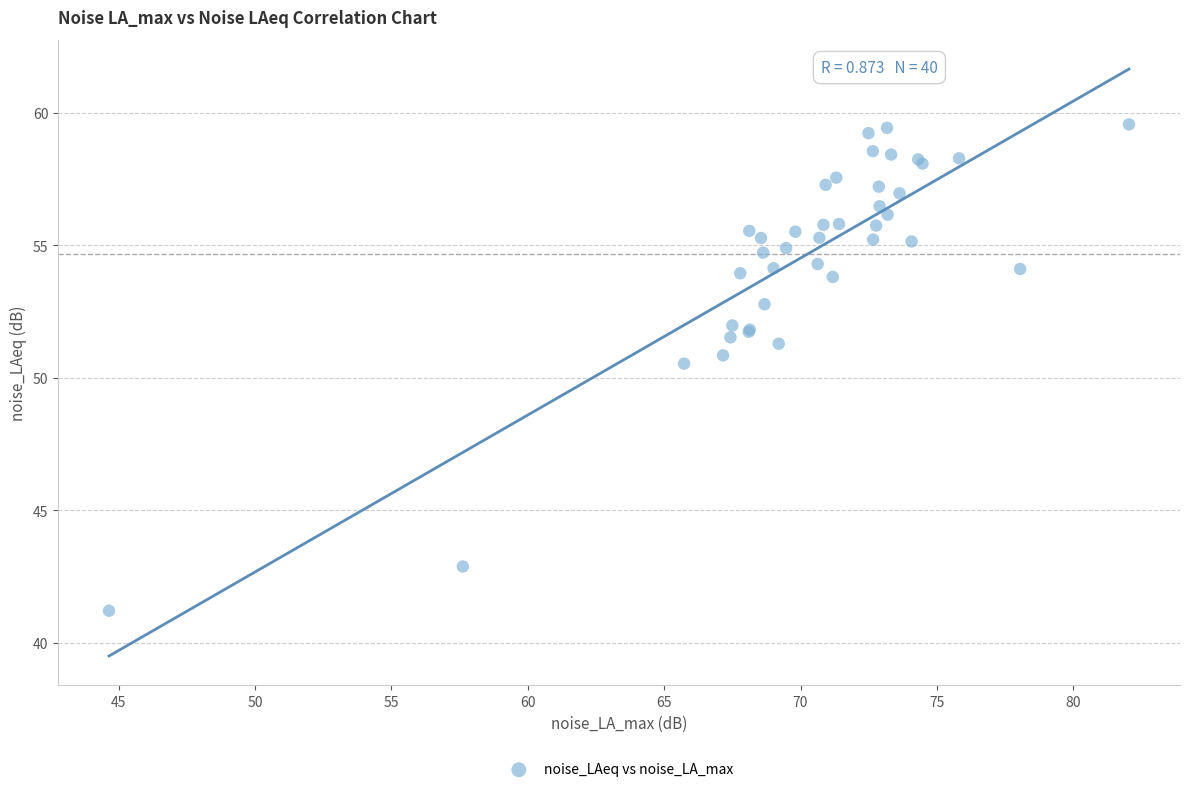

What Y value in the scatter plot is closest to 50?

50.5